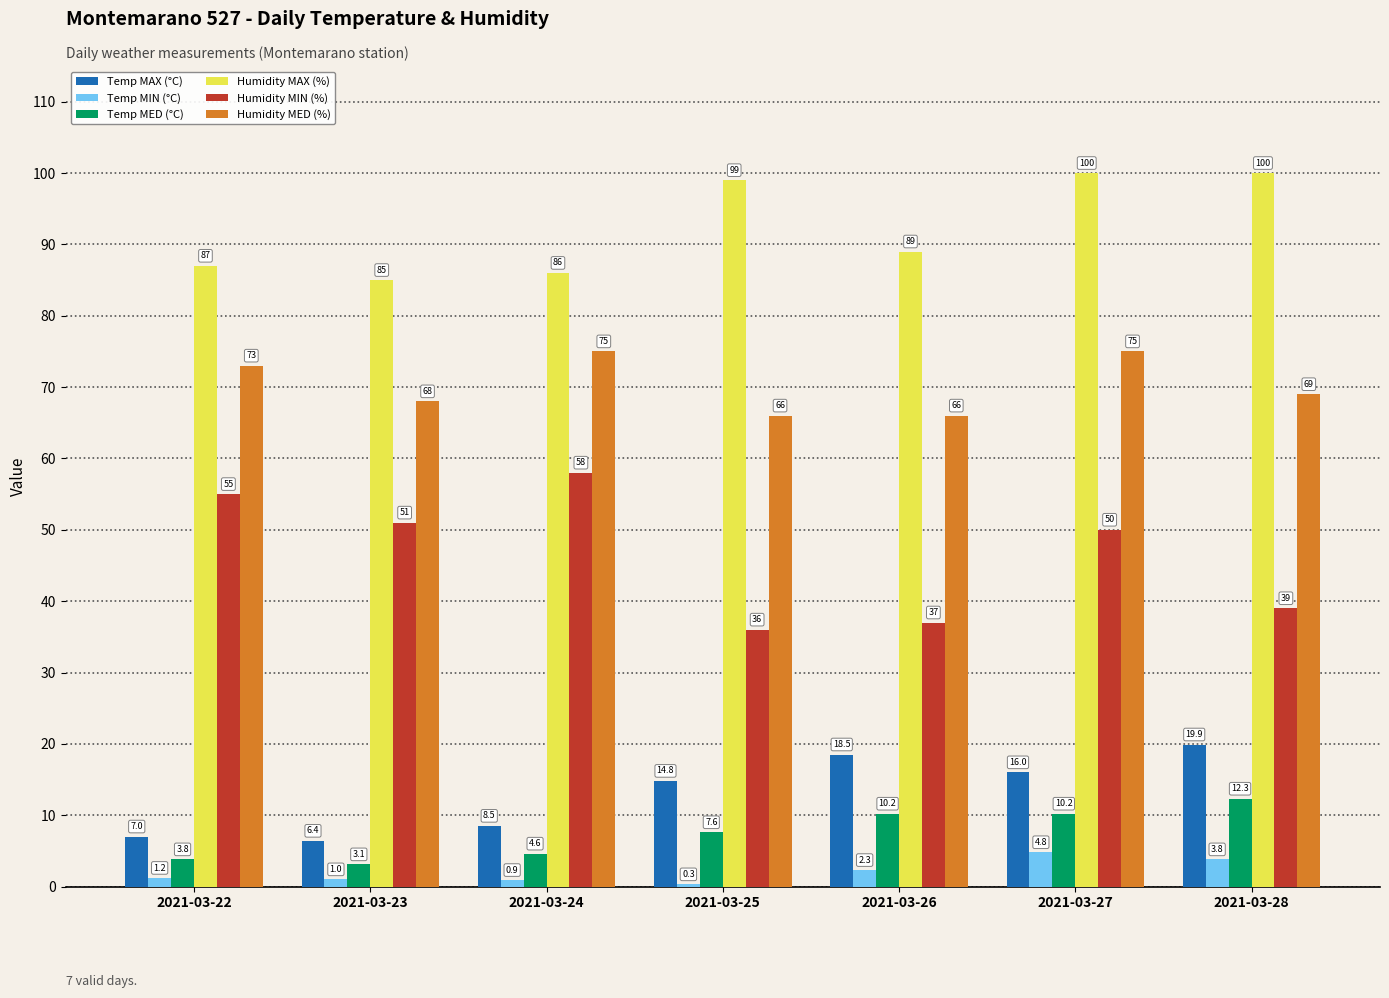

Which series has the largest range (max minus min)?

Humidity MIN (%)